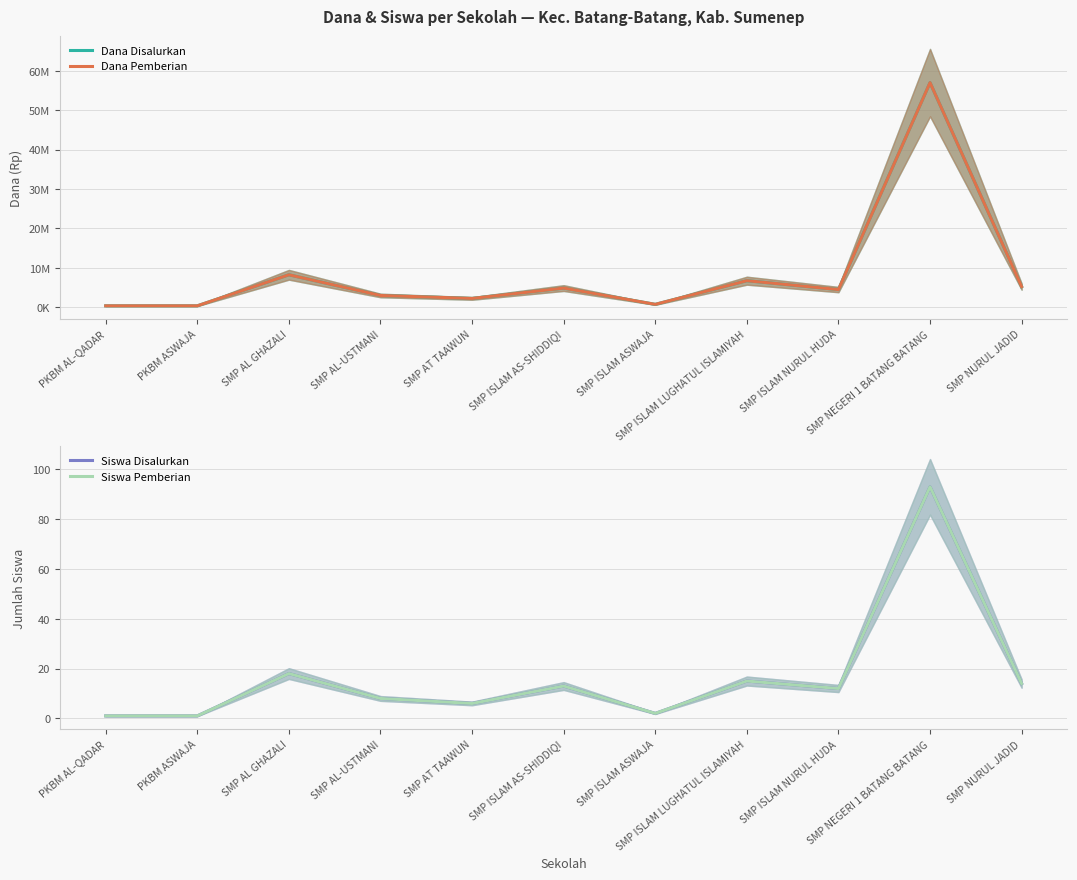

Reading right to left, what are all the values shown in this chart?

Dana Disalurkan: 5250000	57000000	4500000	6750000	750000	4875000	2250000	3000000	8250000	375000	375000
Dana Pemberian: 5250000	57000000	4500000	6750000	750000	4875000	2250000	3000000	8250000	375000	375000
Siswa Disalurkan: 14	93	12	15	2	13	6	8	18	1	1
Siswa Pemberian: 14	93	12	15	2	13	6	8	18	1	1